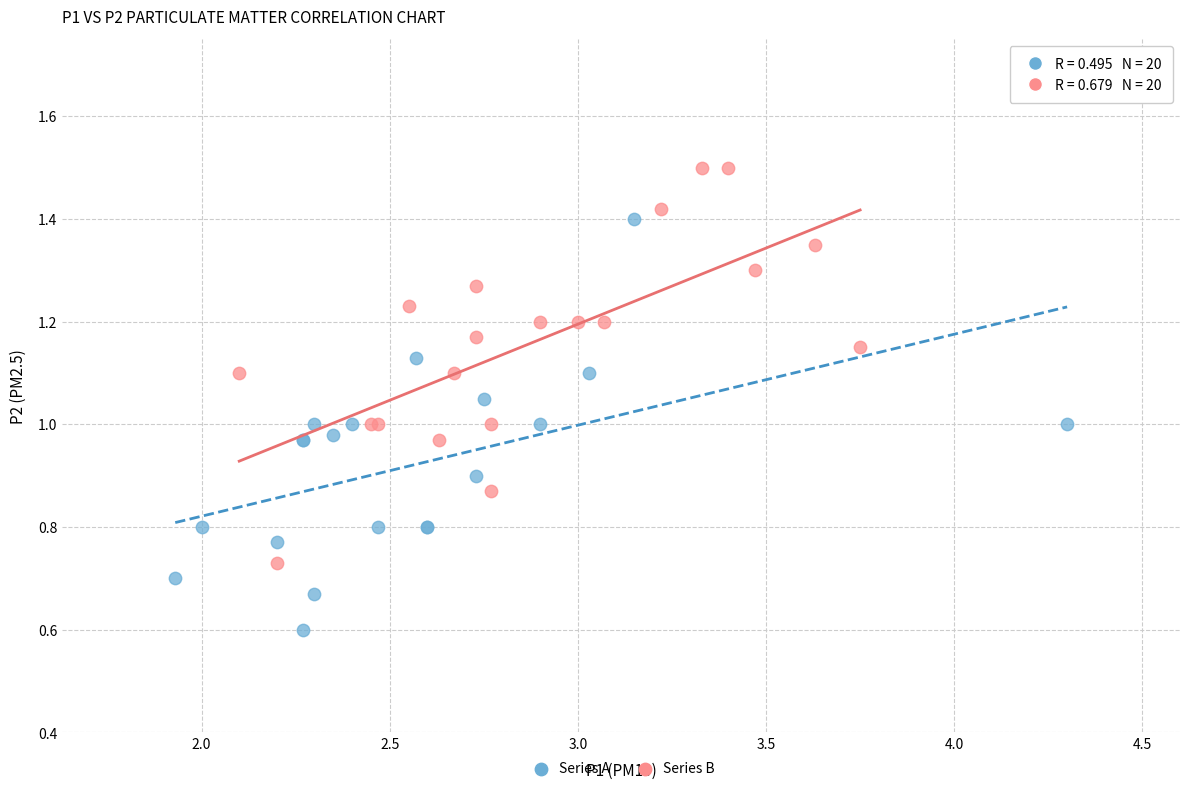

Which series reaches the minimum Y coordinate?

Series A